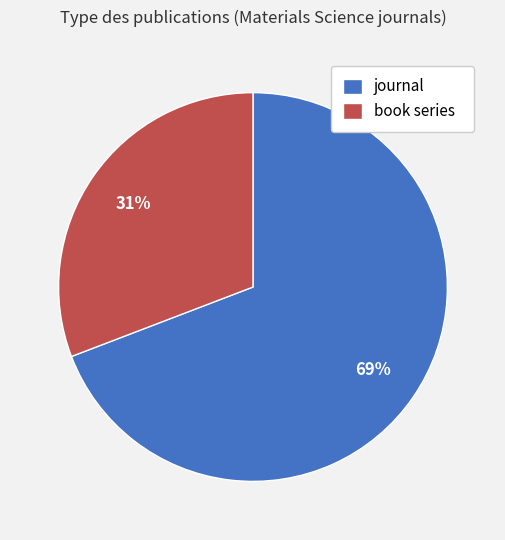

Count the number of slices in the pie.

2